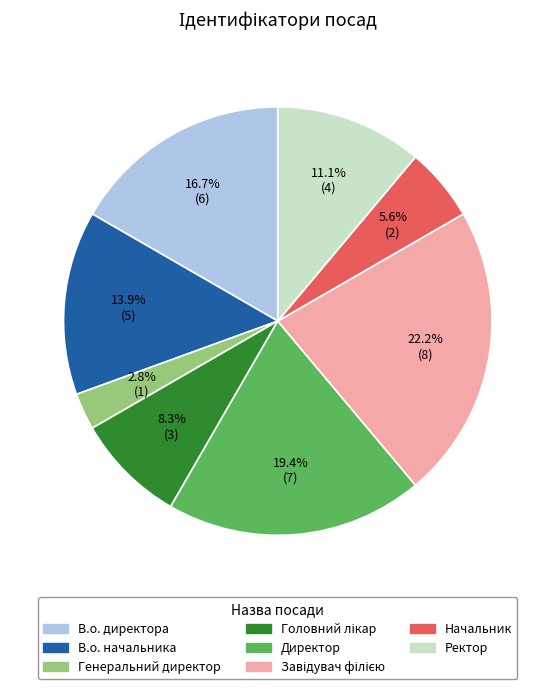

What is the smallest slice in the pie chart?

Генеральний директор